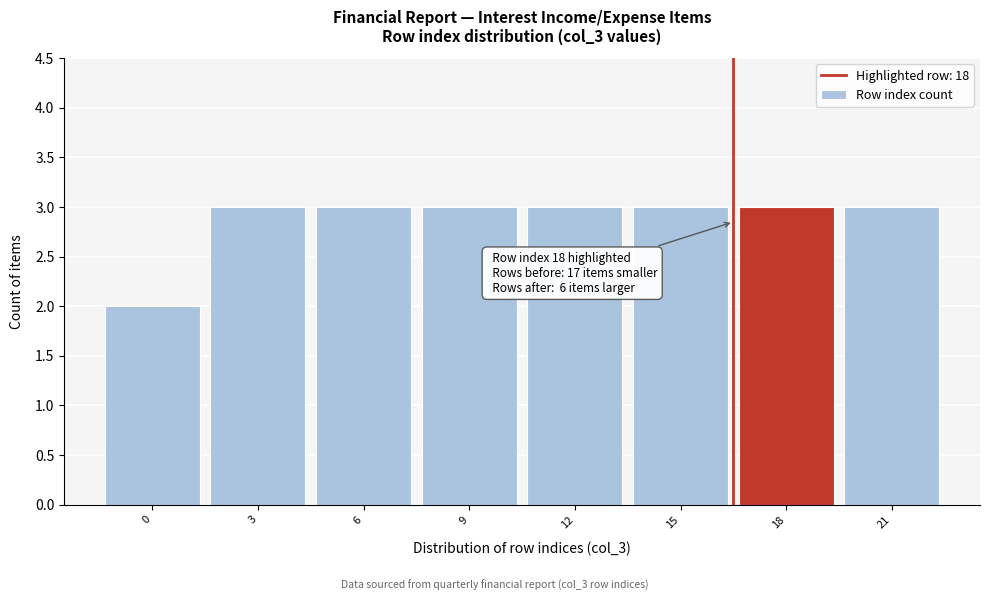

Reading right to left, list all the values displayed in this chart.

21=3	18=3	15=3	12=3	9=3	6=3	3=3	0=2